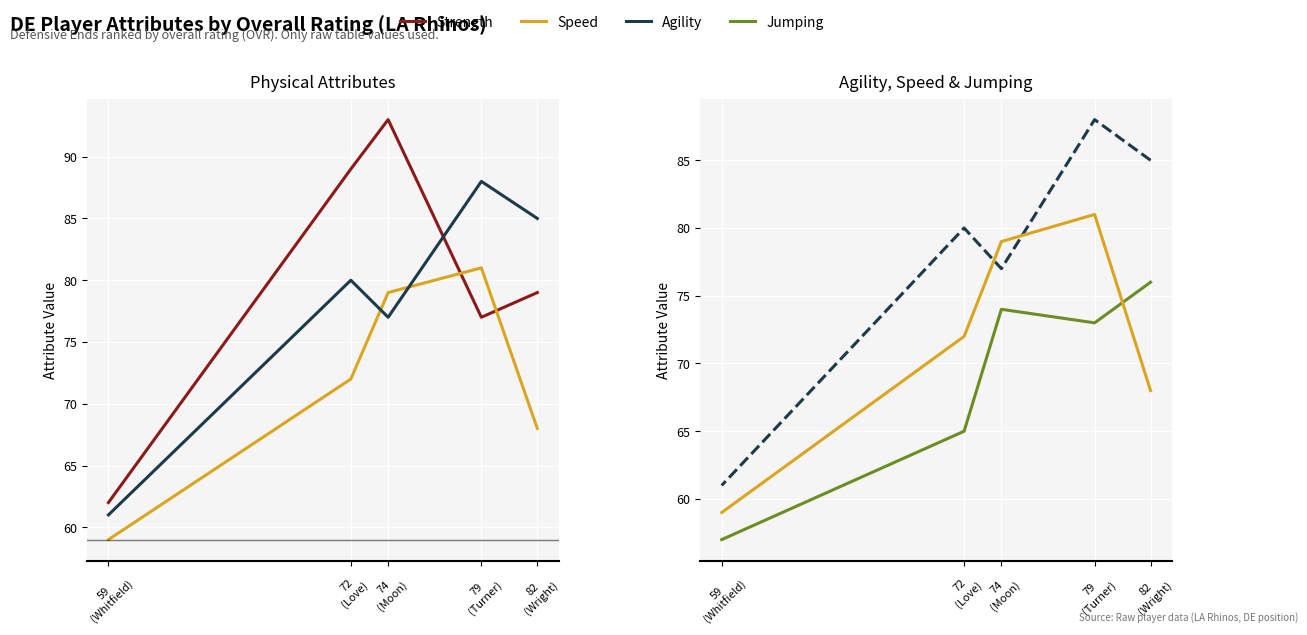

Between 59
(Whitfield) and 72
(Love), which is larger?

72
(Love)